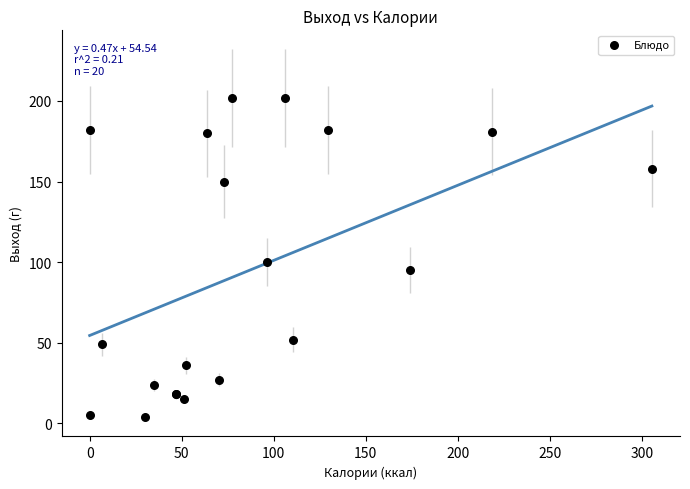

What Y value in the scatter plot is closest to 103?

100